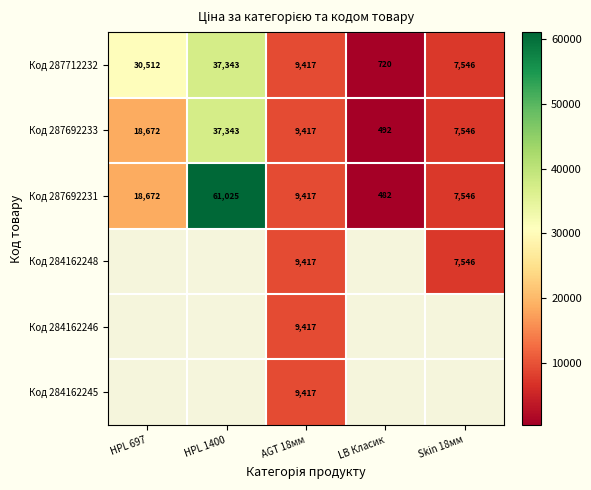

At which label does Код 287692231 reach its minimum?

LB Класик